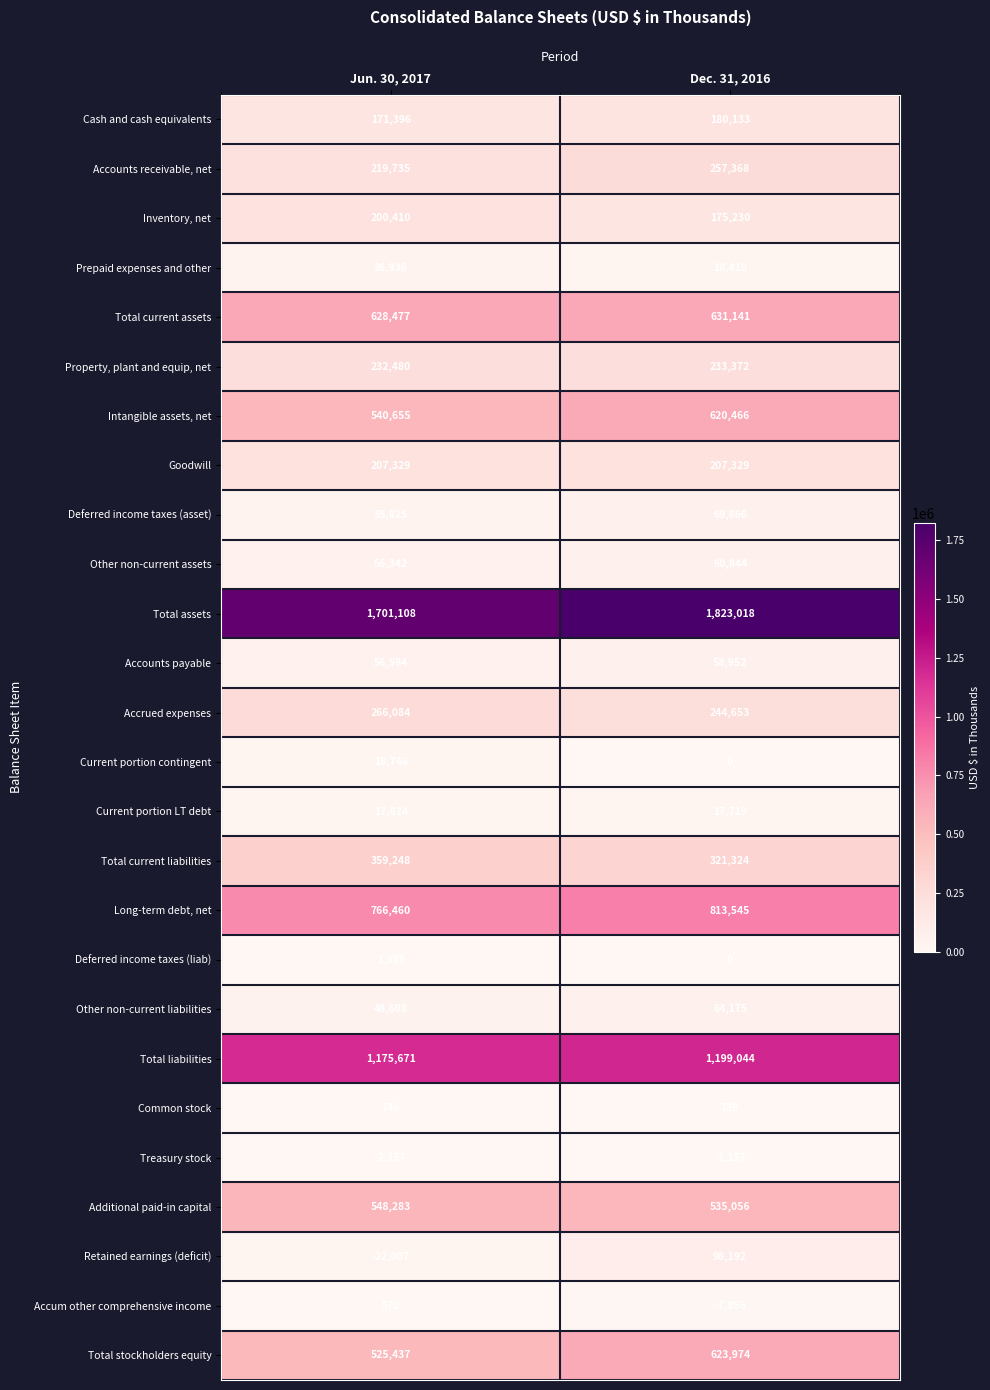

How many categories are shown in the chart?

2